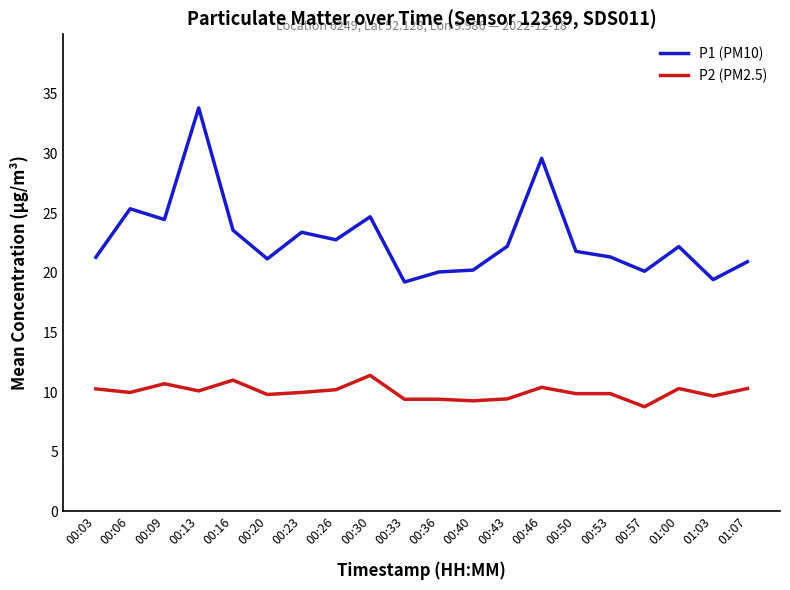

What position from the right is 00:50?

6